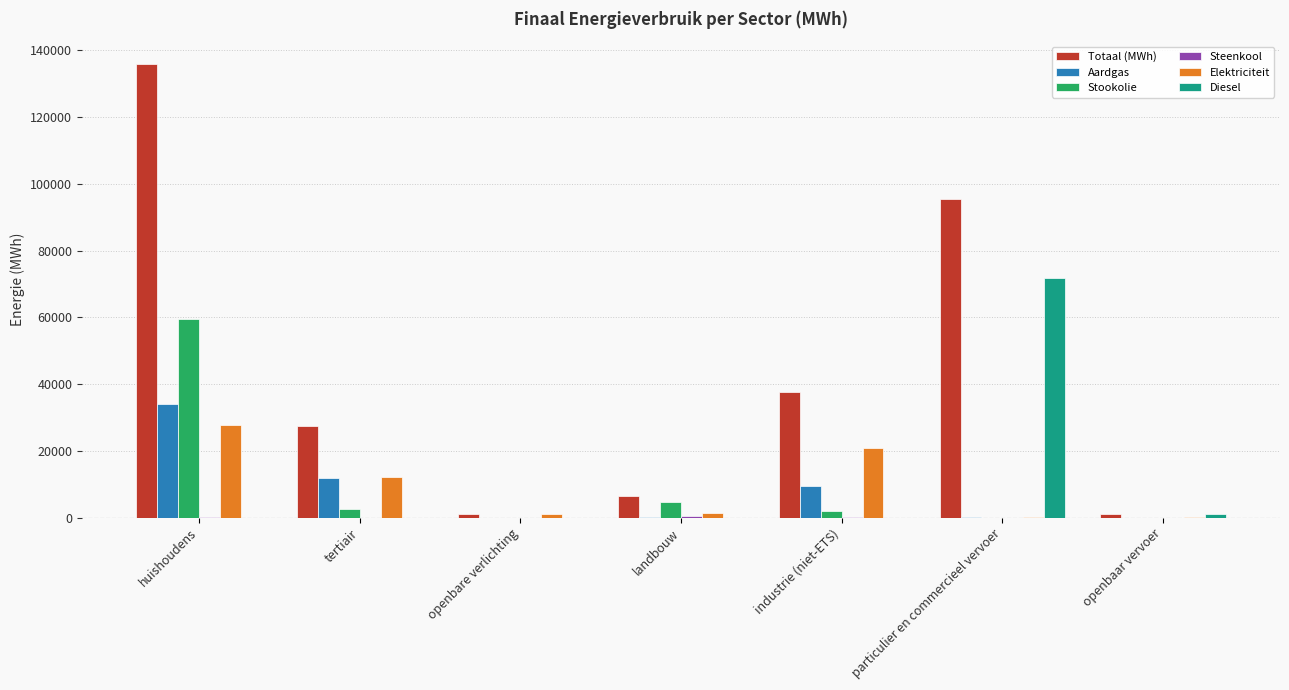

At which category is the sum across all series the highest?

huishoudens